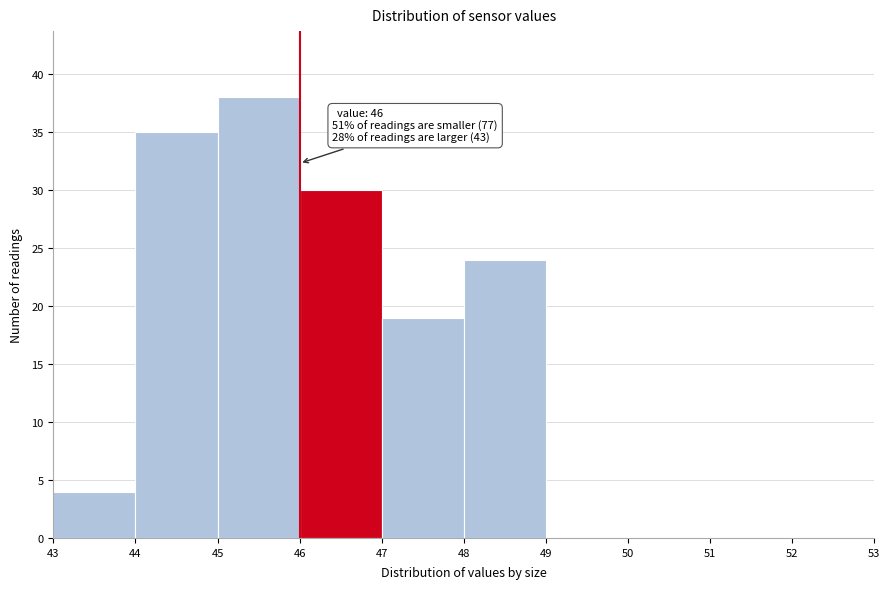

Which range on the x-axis has the tallest bar?

45 to 46